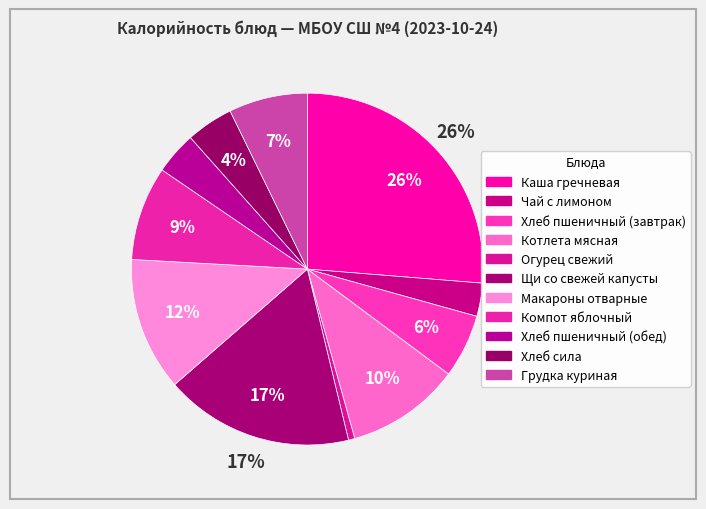

How many slices are in this pie chart?

11